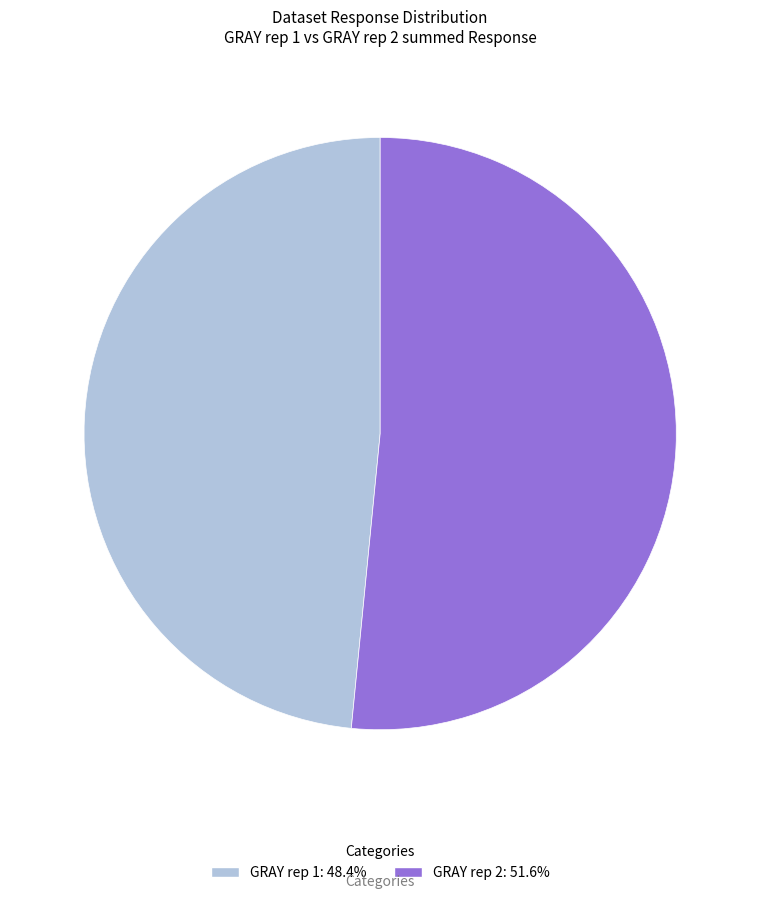

Is GRAY rep 2: 51.6% the majority of the pie?

Yes